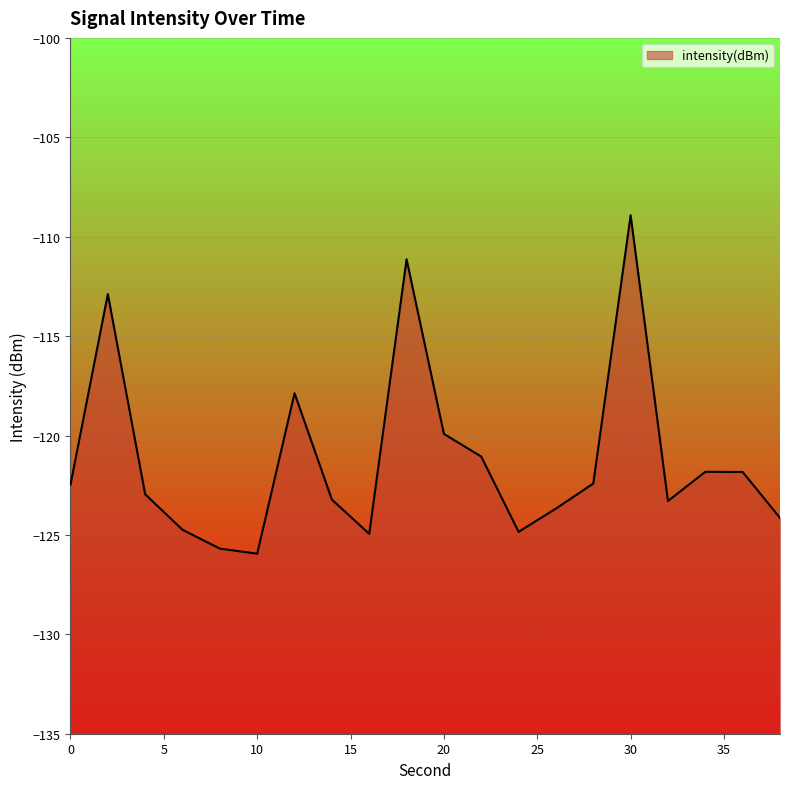

Reading right to left, list all the values displayed in this chart.

-124.1	-121.8	-121.8	-123.3	-108.9	-122.4	-123.7	-124.8	-121.1	-119.9	-111.1	-124.9	-123.2	-117.9	-125.9	-125.7	-124.7	-123.0	-112.9	-122.5